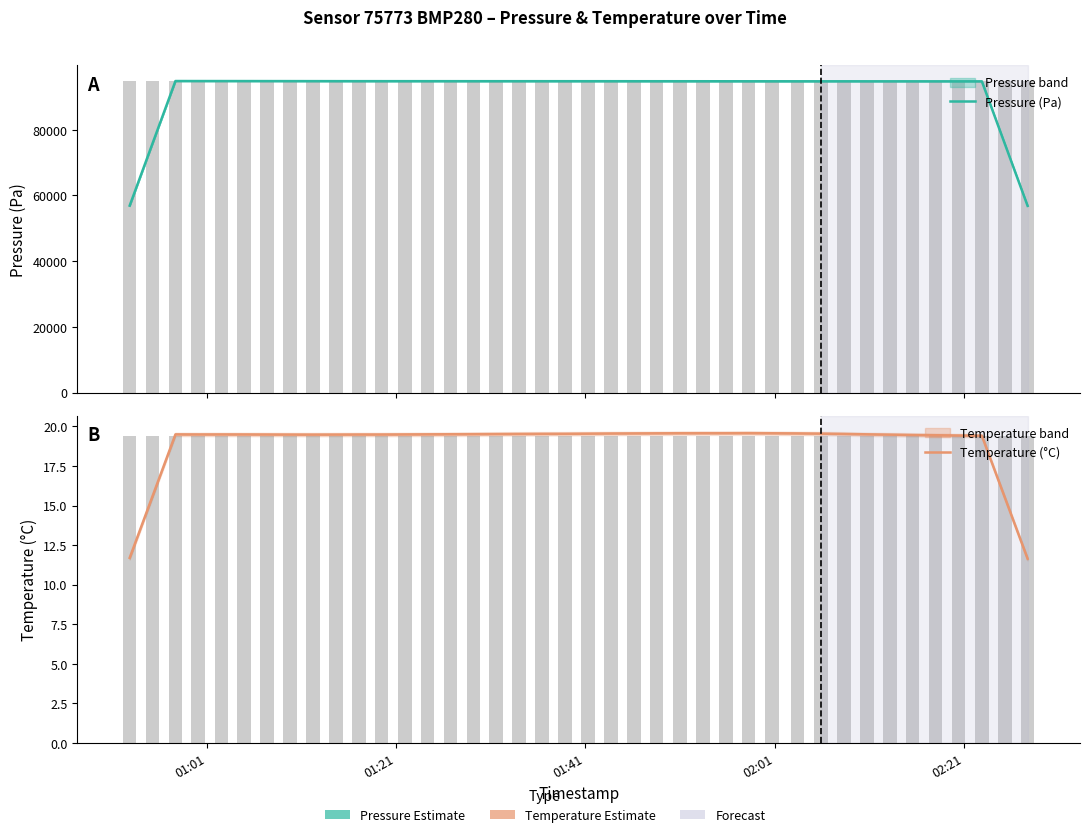

Which series has the widest spread of values?

Pressure (Pa)